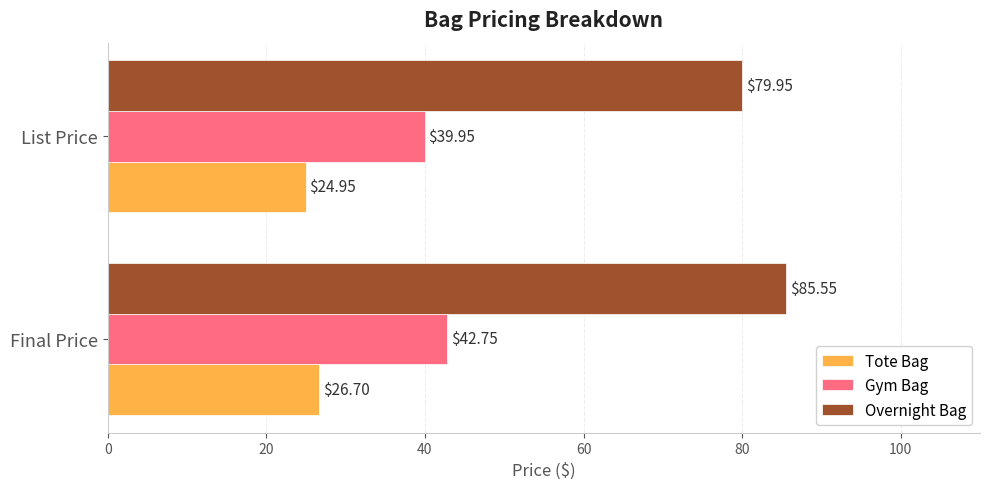

What is the highest value of the Gym Bag series?

42.7